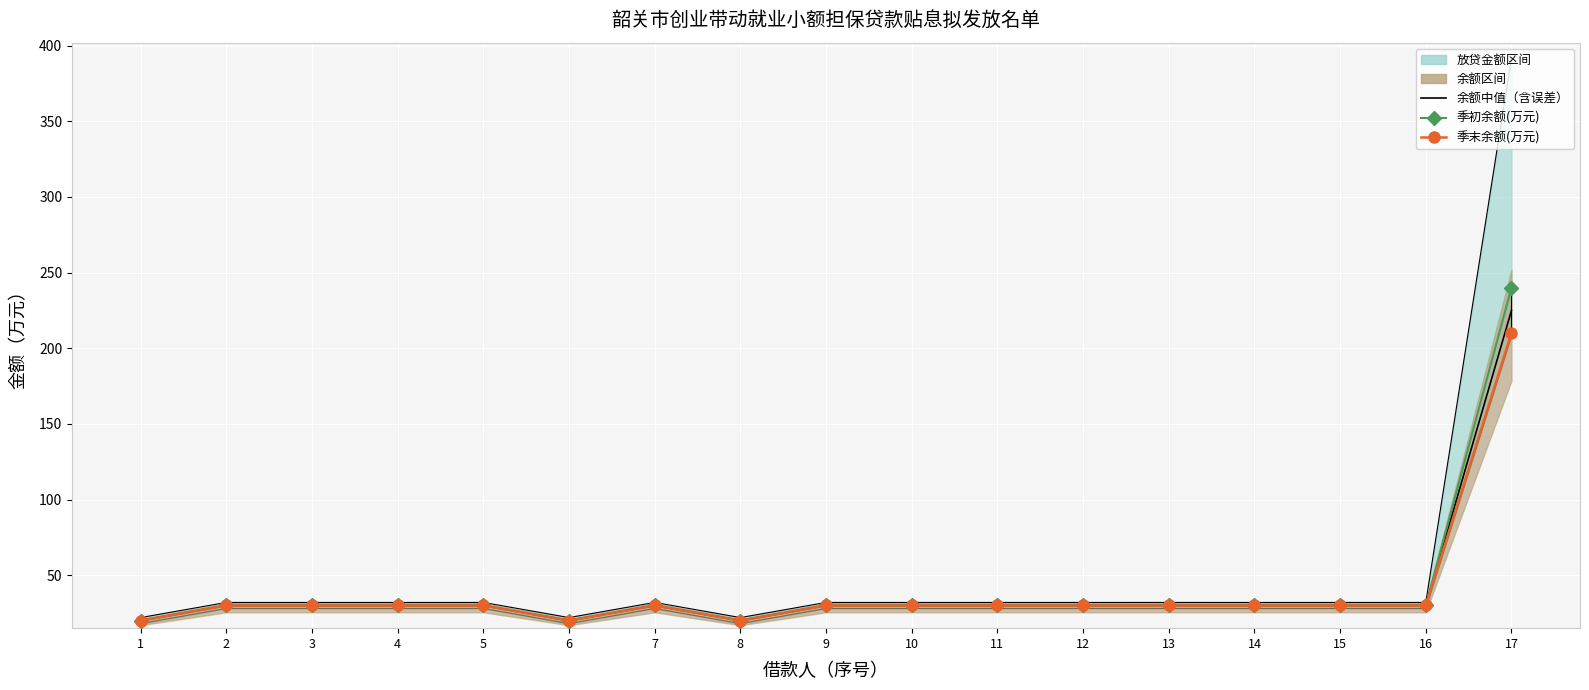

What is the difference between the second highest and second lowest values in the 季末余额(万元) series?

10.0